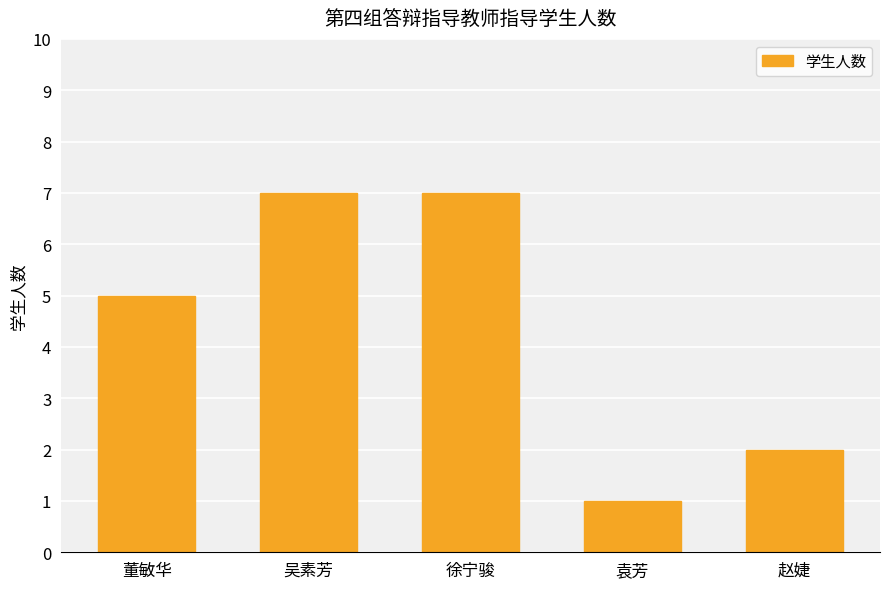

What position from the right is 吴素芳?

4